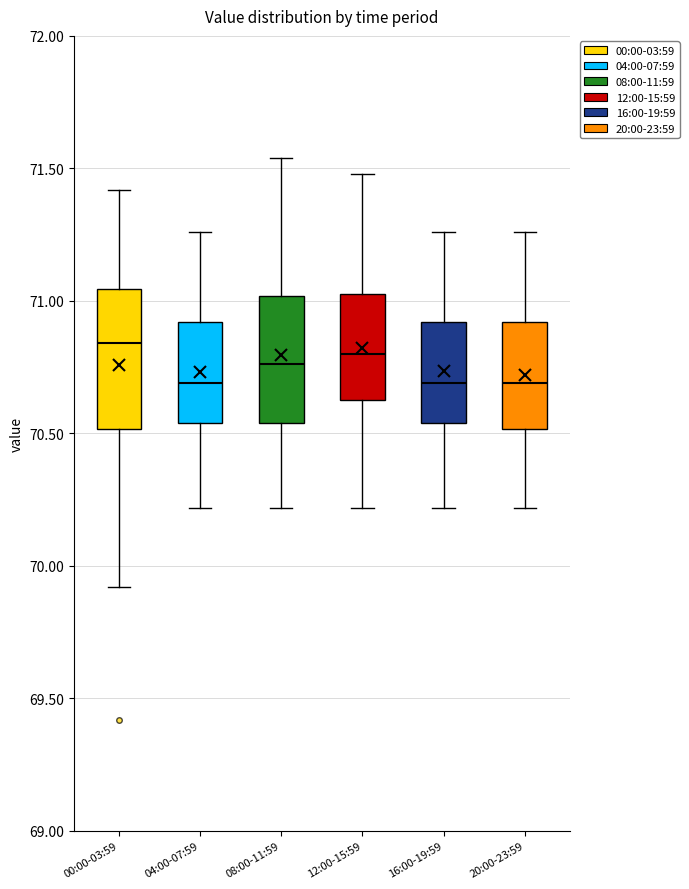

Where does the median line of the box for 08:00-11:59 sit on the y-axis? The values are not printed on the chart, so give them approximately, as read against the axis.

70.75